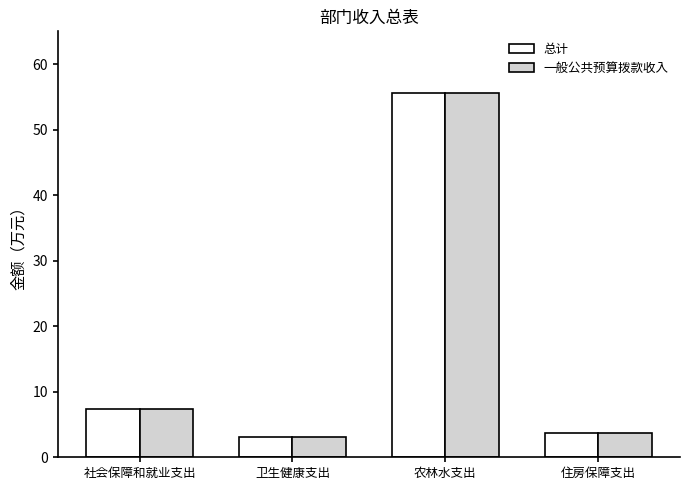

What is the total value across all series at 农林水支出?

111.3